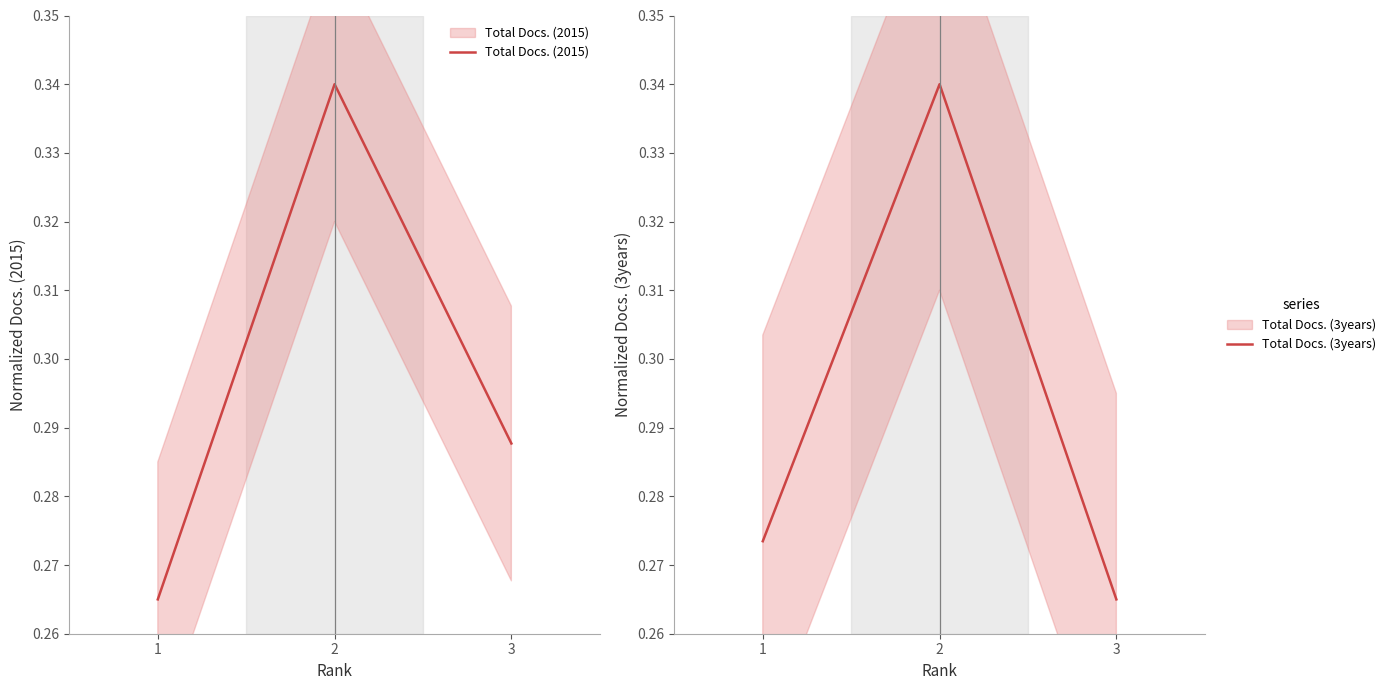

At which label does Total Docs. (3years) reach its minimum?

3